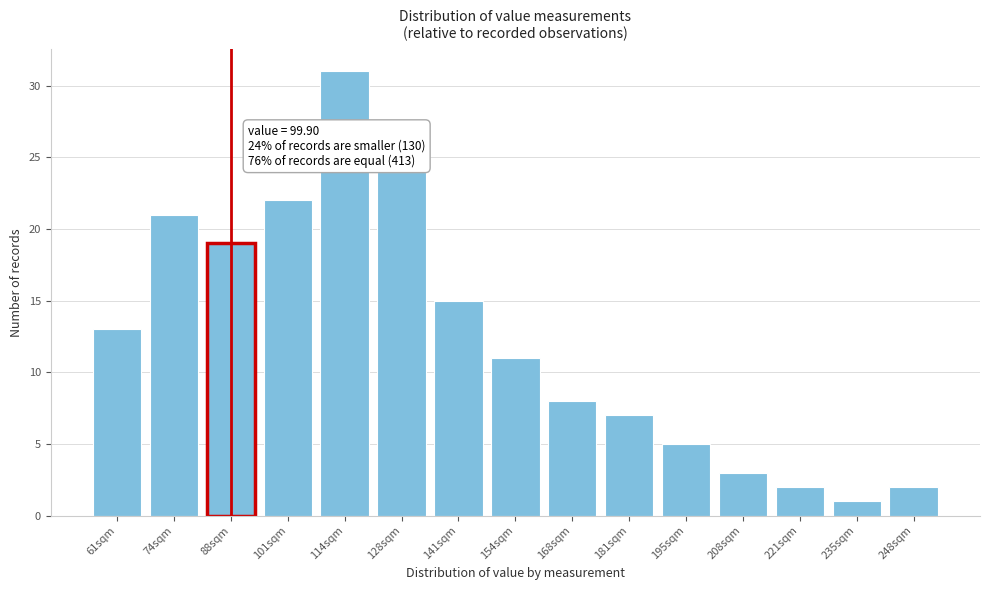

Reading right to left, list all the values displayed in this chart.

2	1	2	3	5	7	8	11	15	24	31	22	19	21	13